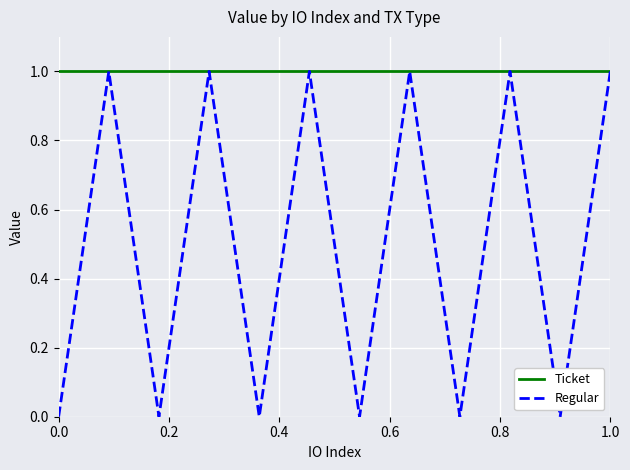

Which series has the largest range (max minus min)?

Regular